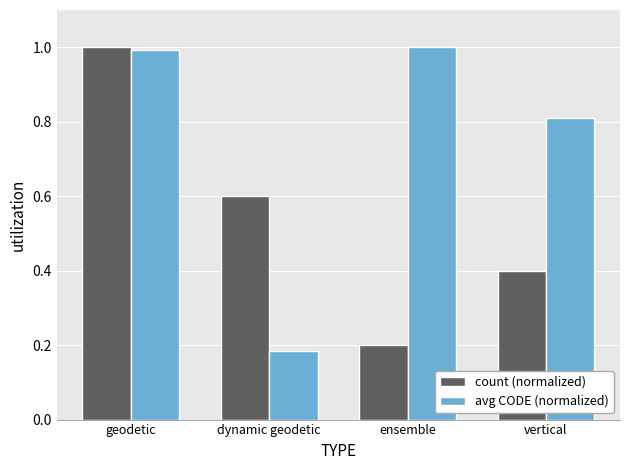

At which category does the chart reach its minimum across all series?

dynamic geodetic